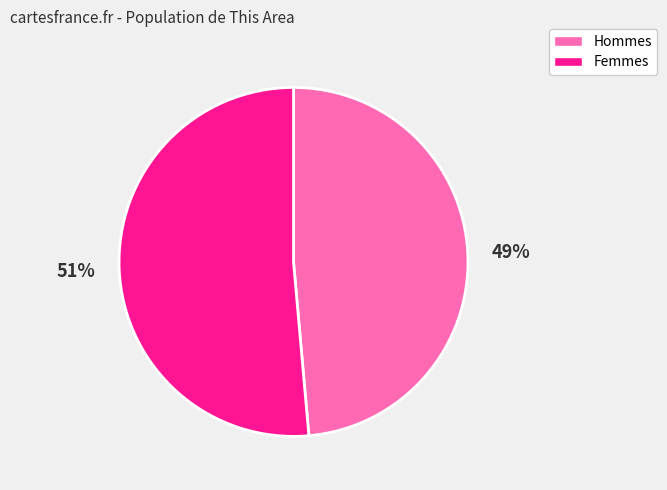

Does any single category account for the majority?

Yes